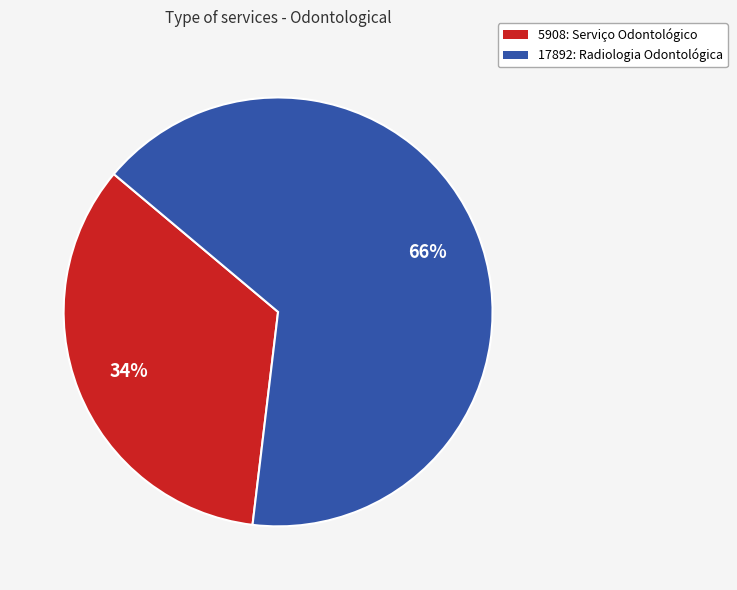

How many slices are in this pie chart?

2